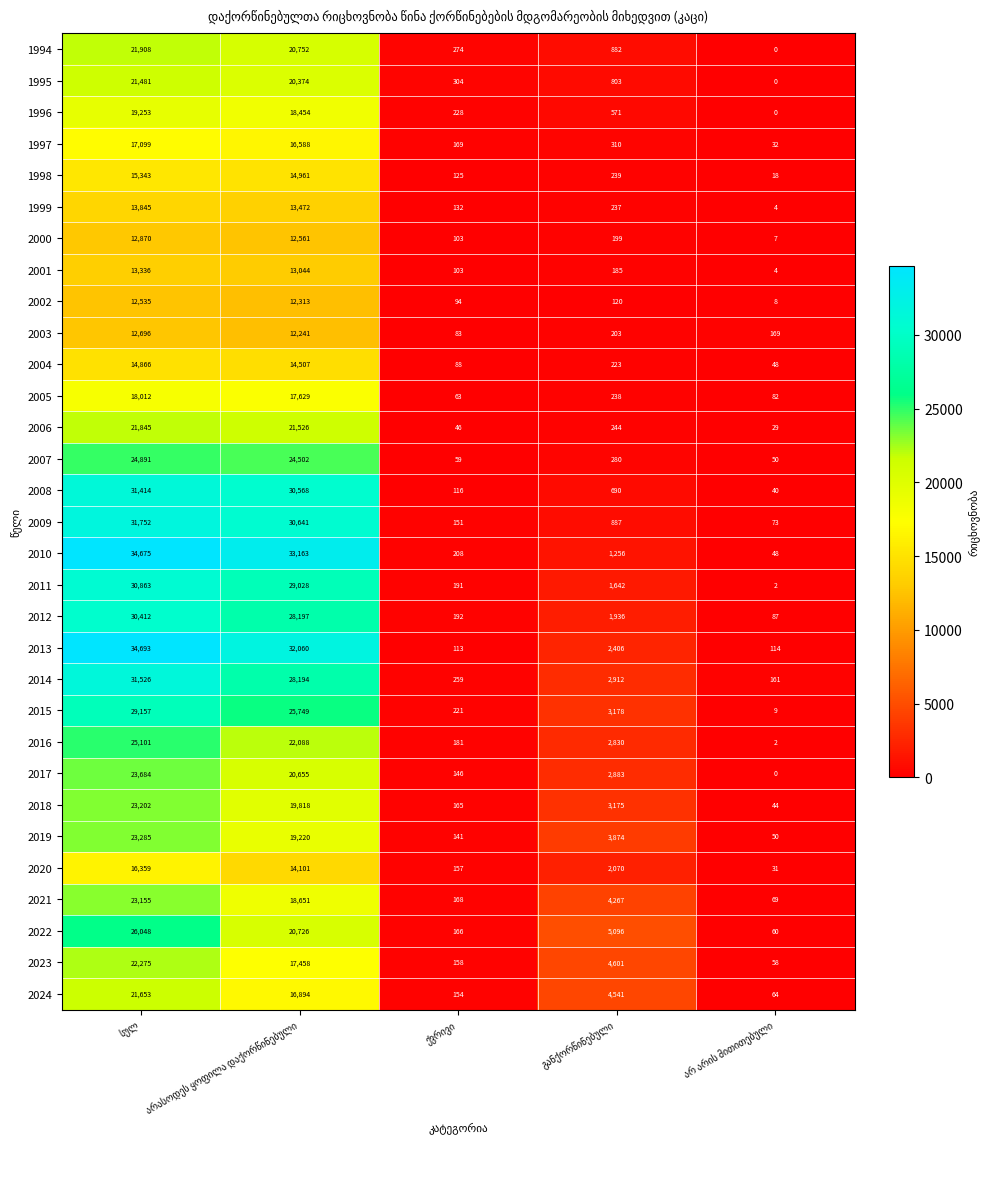

What is the difference between the maximum and second lowest values in the 2015 series?

28936